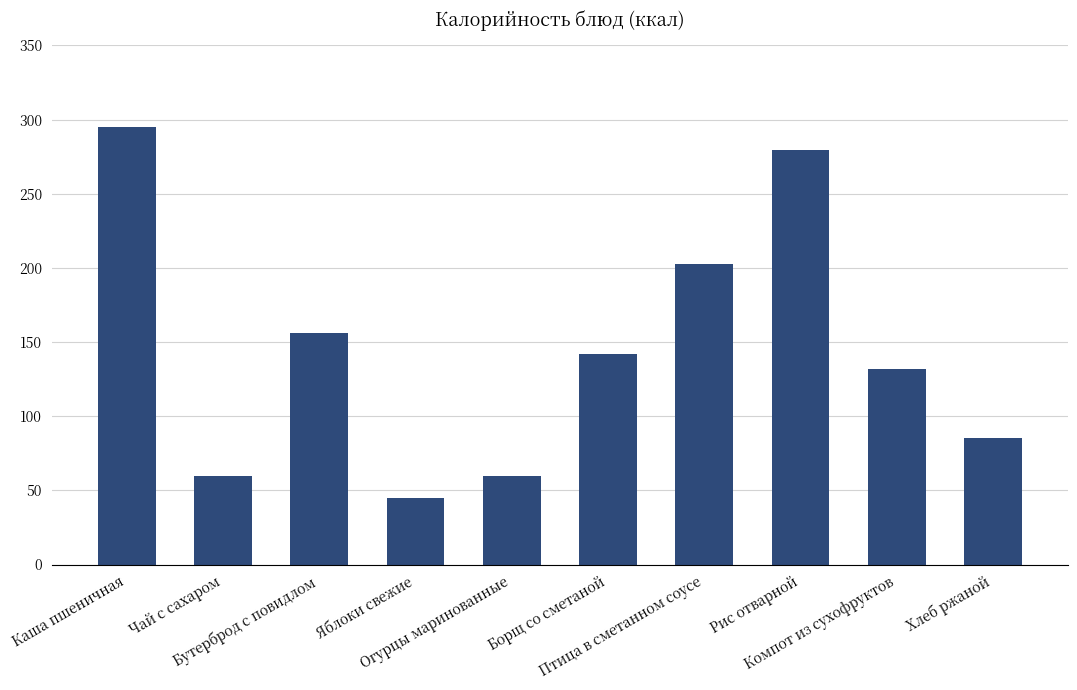

At which category does the chart reach its minimum across all series?

Яблоки свежие